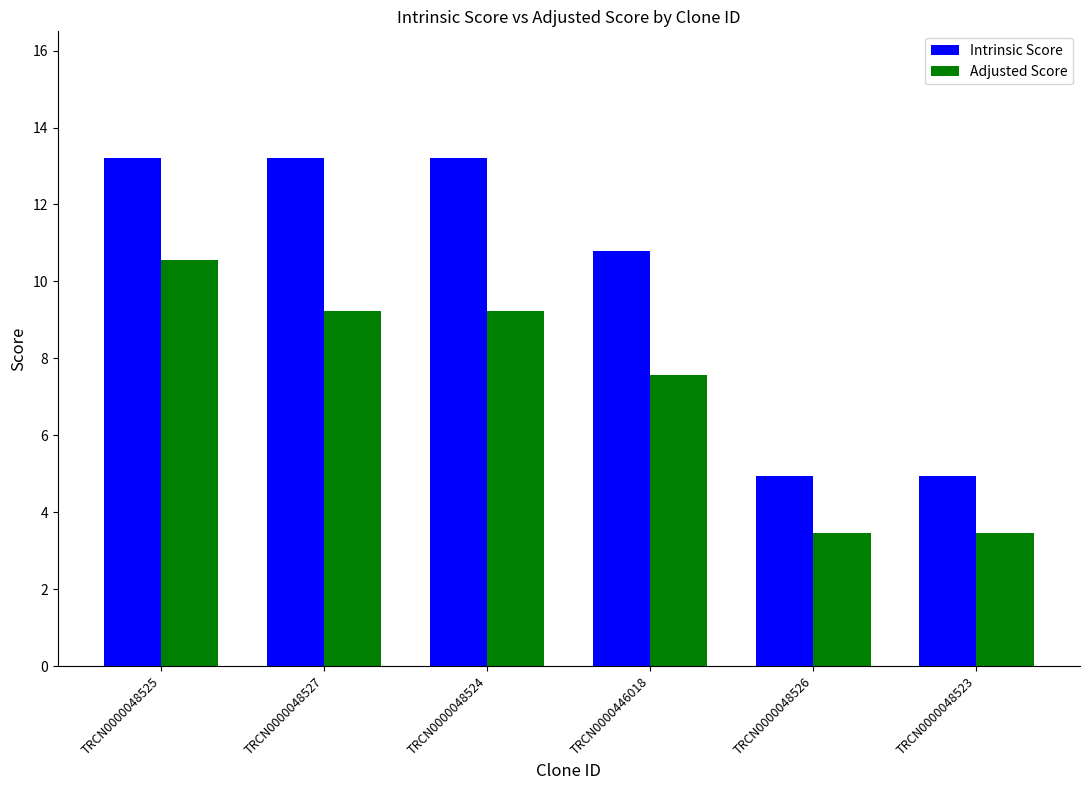

Rank the series by their average value, from highest to lowest.

Intrinsic Score, Adjusted Score